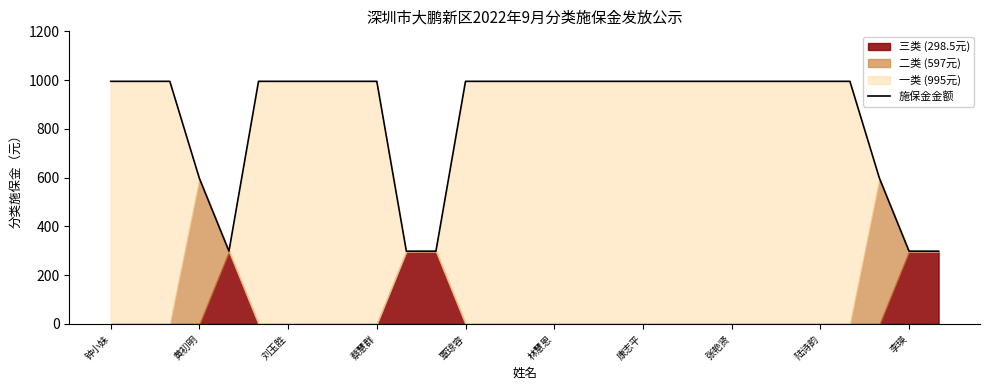

What is the highest value of the 施保金金额 series?

995.0